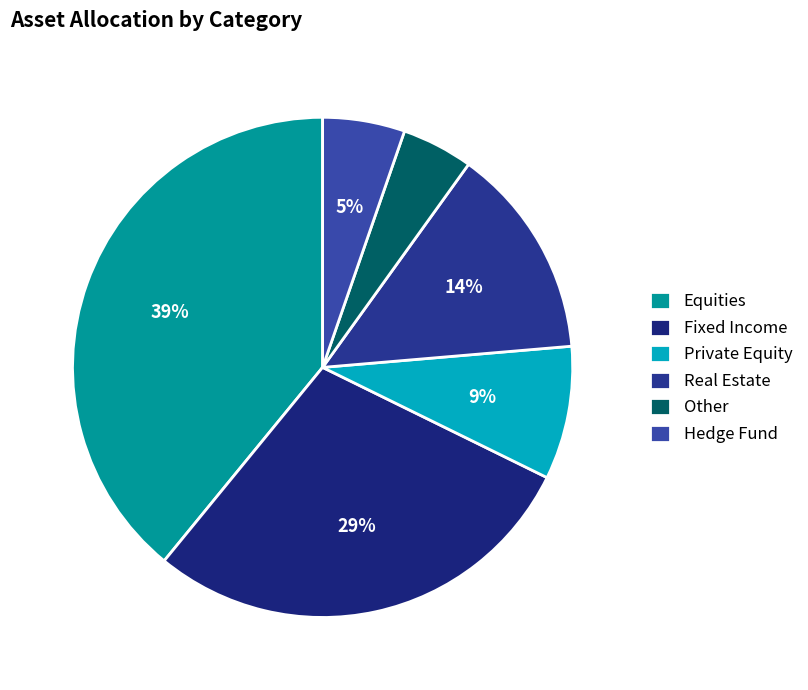

To the nearest percent, what is the difference between the largest and smallest slice percentages?

34%